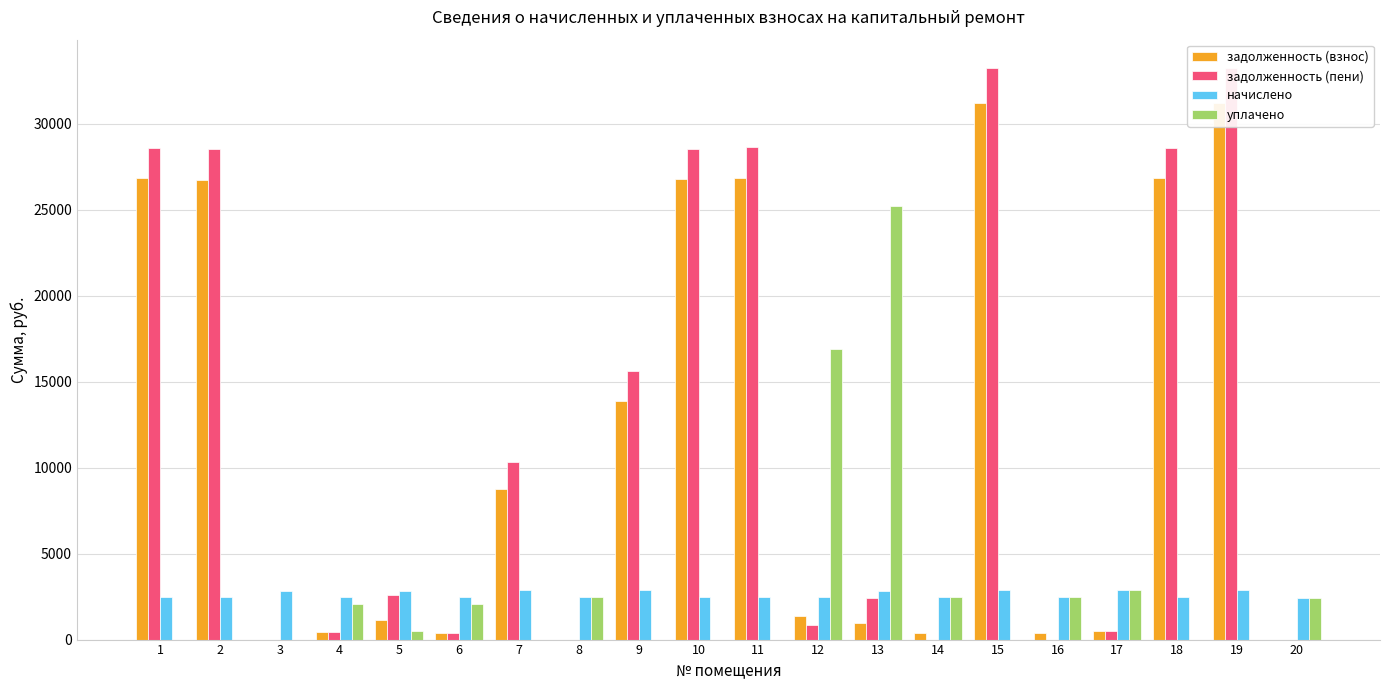

What is the difference between the second highest and second lowest values in the задолженность (взнос) series?

31179.0